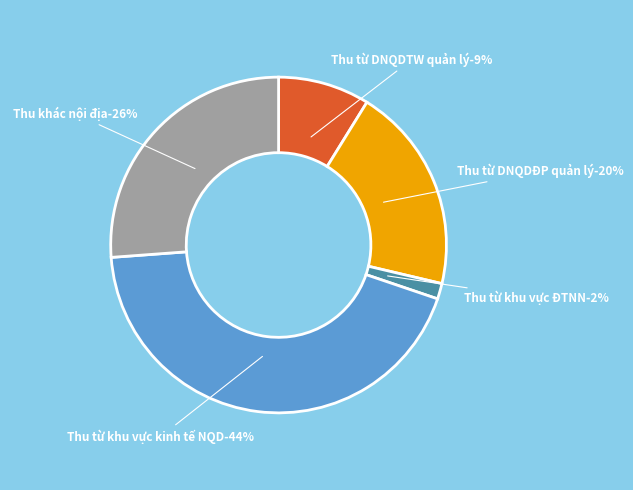

Does any single category account for the majority?

No